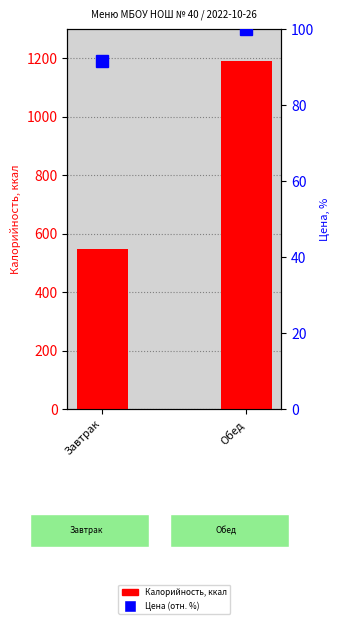

What is the difference between the maximum and minimum values in the Калорийность series?

645.2